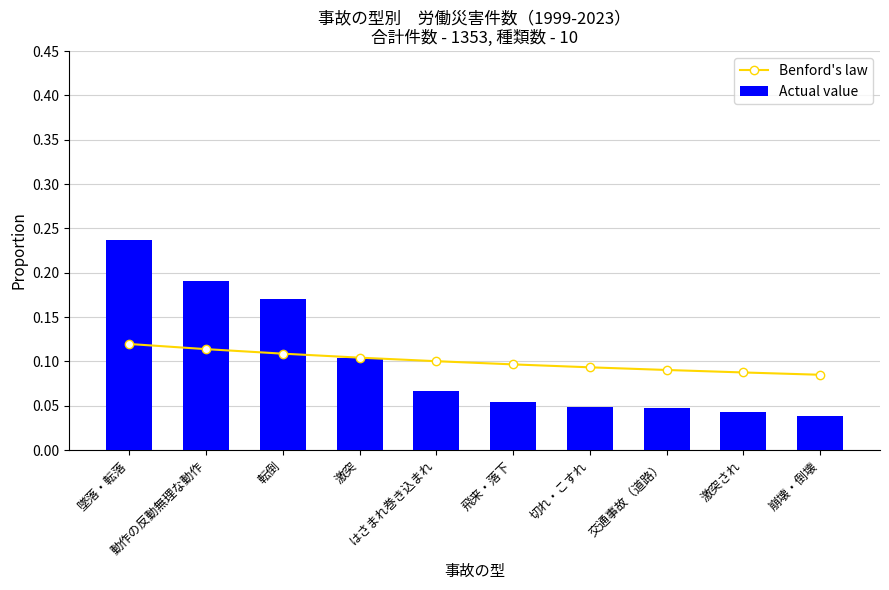

Is it true that Actual value equals 0.0 at 激突され?

False